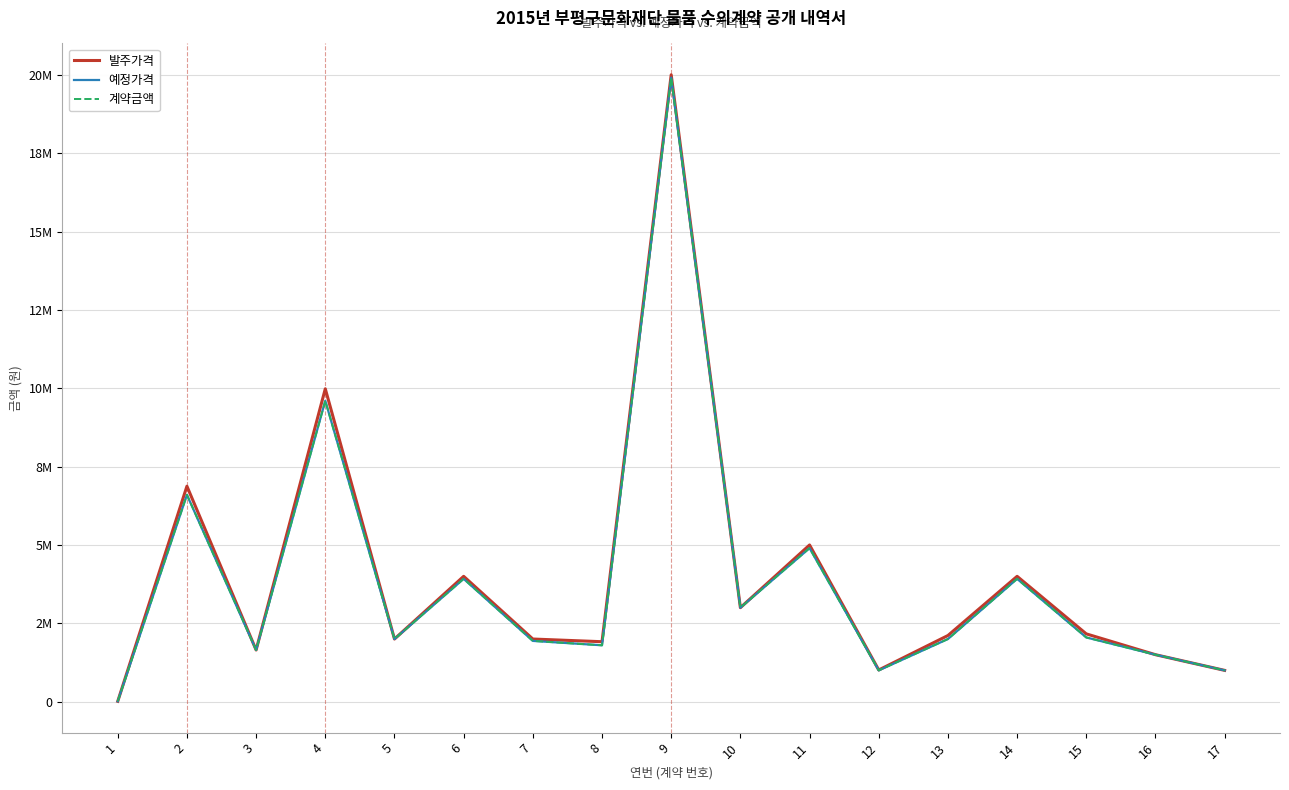

Which series changed the most between 2 and 17?

발주가격